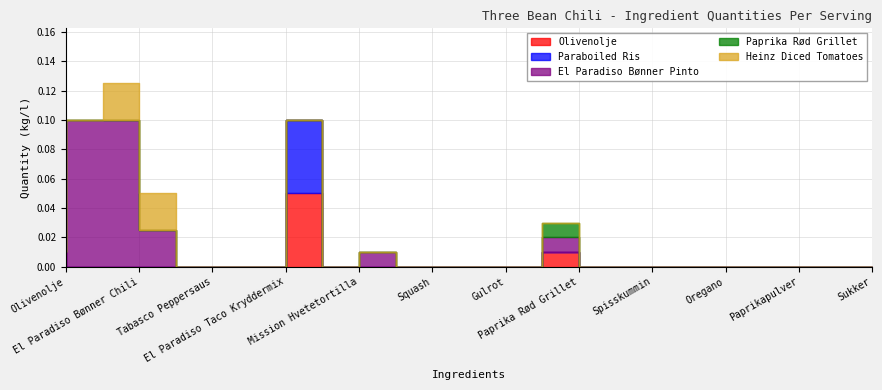

What are all the series names shown in the legend?

Olivenolje, Paraboiled Ris, El Paradiso Bønner Pinto, Paprika Rød Grillet, Heinz Diced Tomatoes